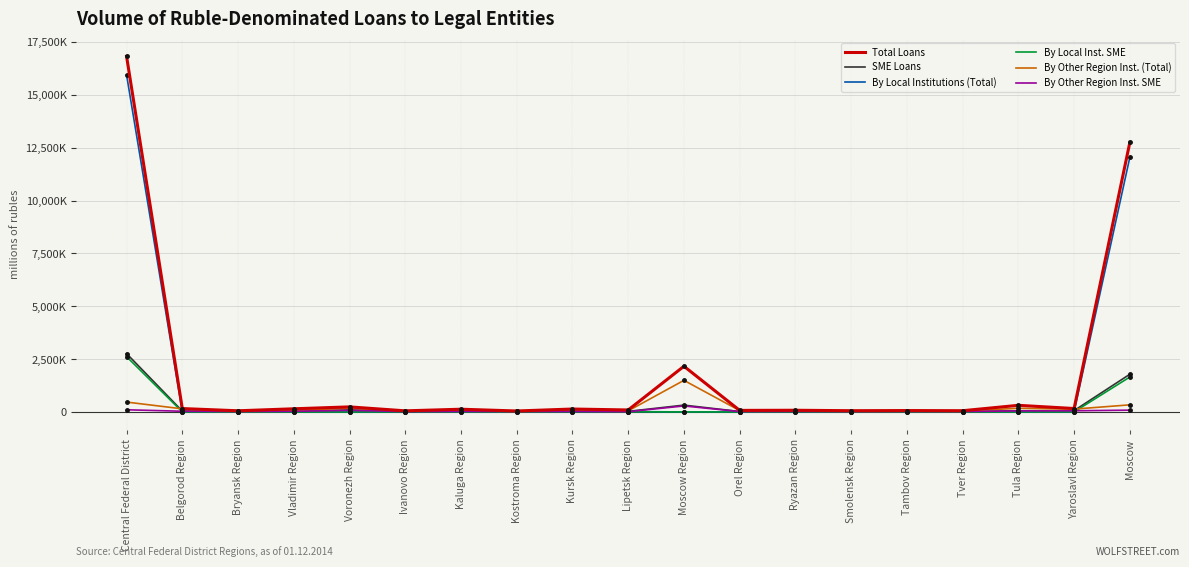

Does the chart display data point markers on the line(s)?

No